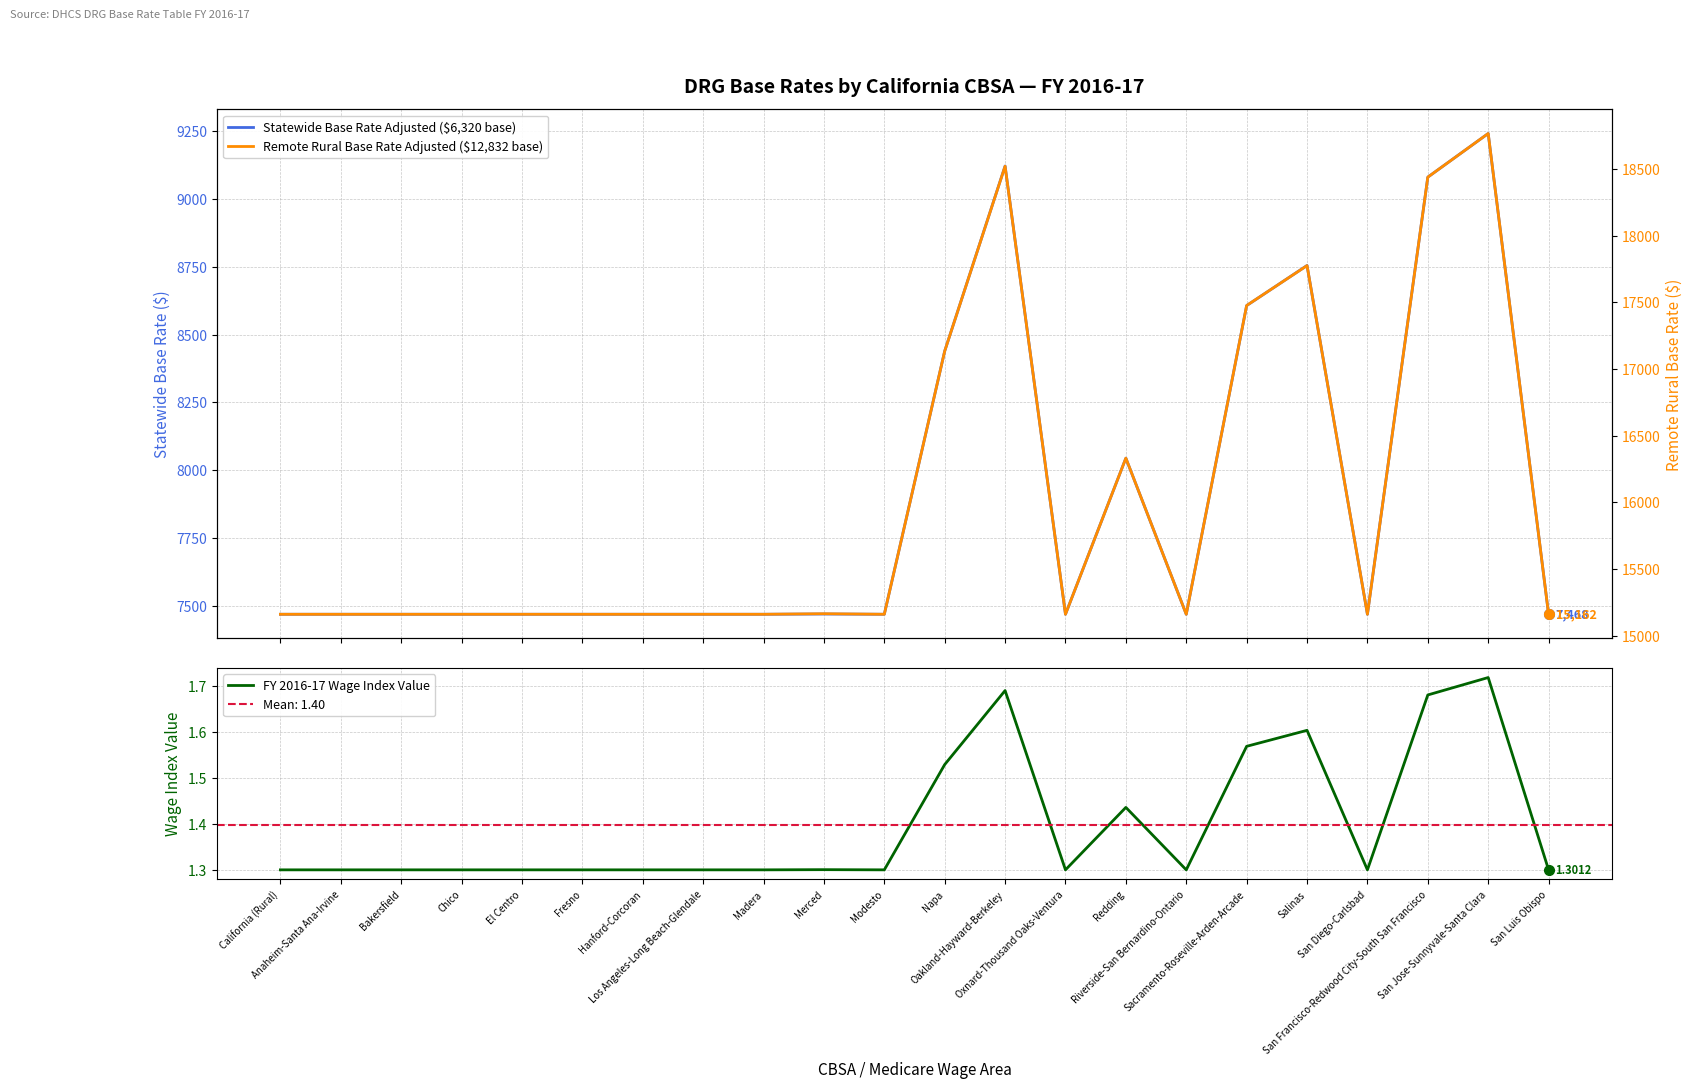

True or false: Remote Rural Base Rate Adjusted ($12,832 base) and FY 2016-17 Wage Index Value intersect in this chart.

False